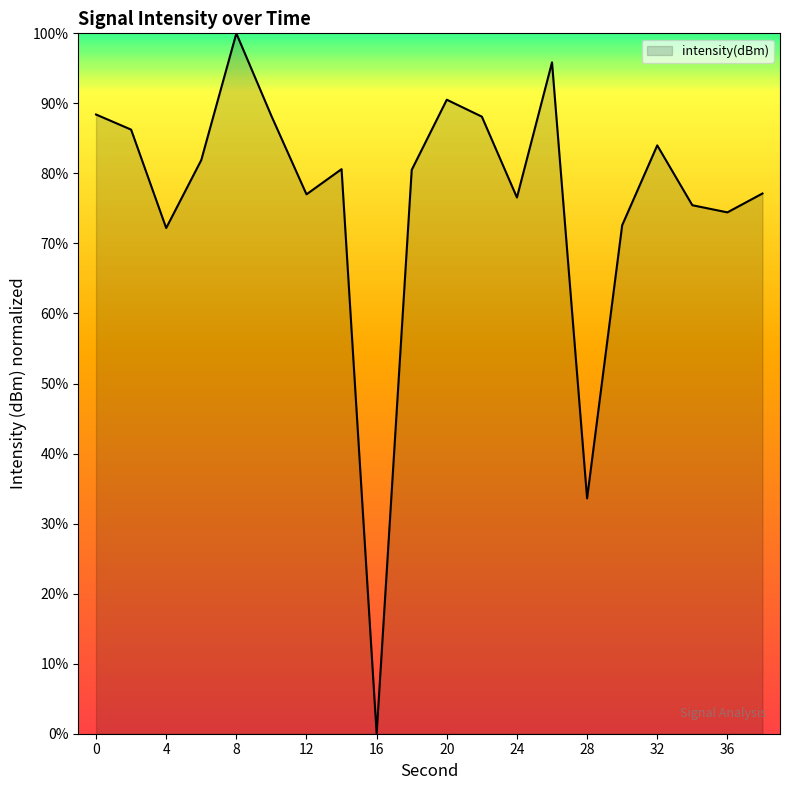

What is the maximum value shown in the chart?

100.0